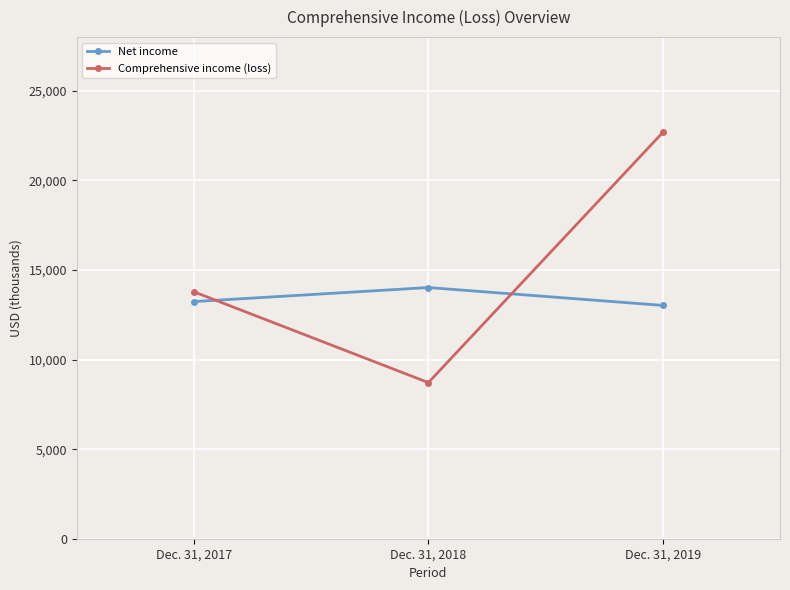

Count the Net income values in the range 13024 to 14021.

3